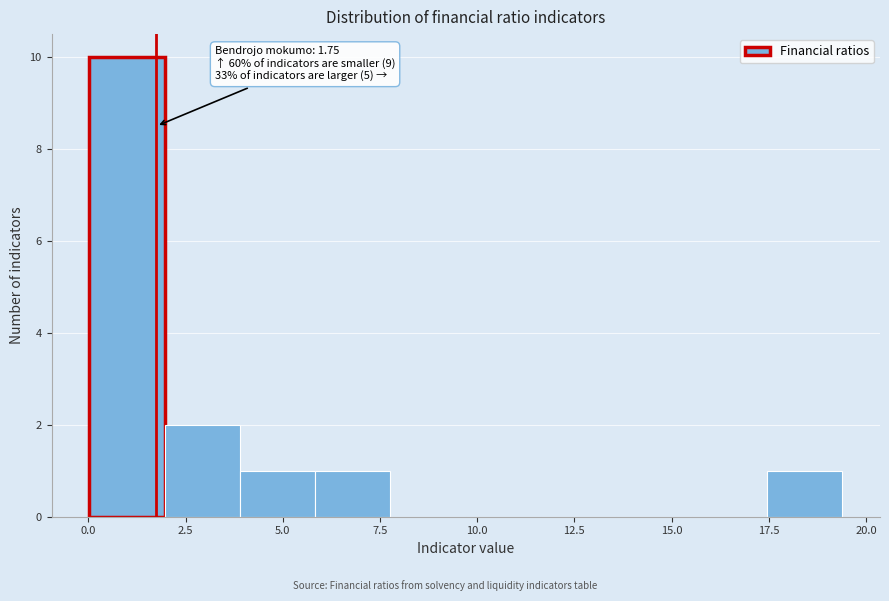

Around what value on the x-axis is the tallest bar? Give the approximate position of its centre, as read against the axis.

1.0